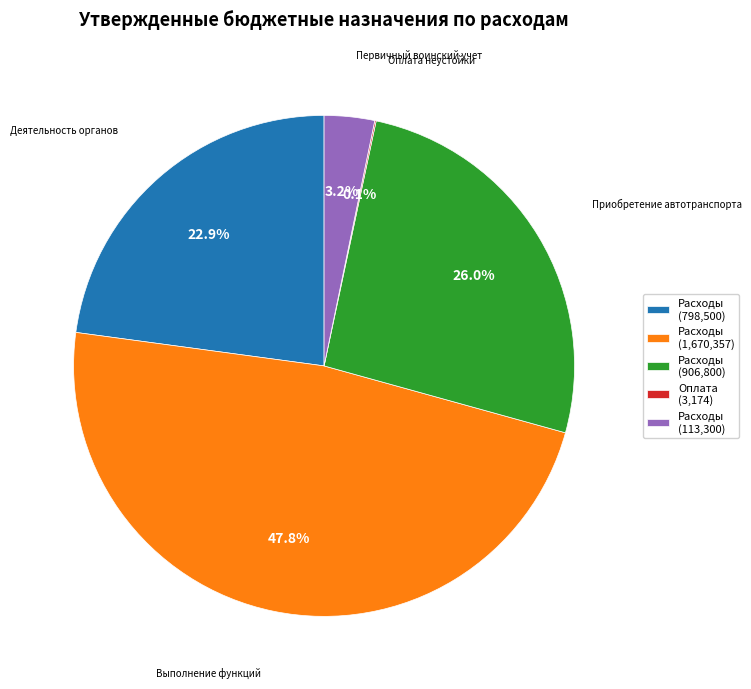

What is the ratio of the value at Расходы (906,800) to the value at Расходы (798,500)?

1.1